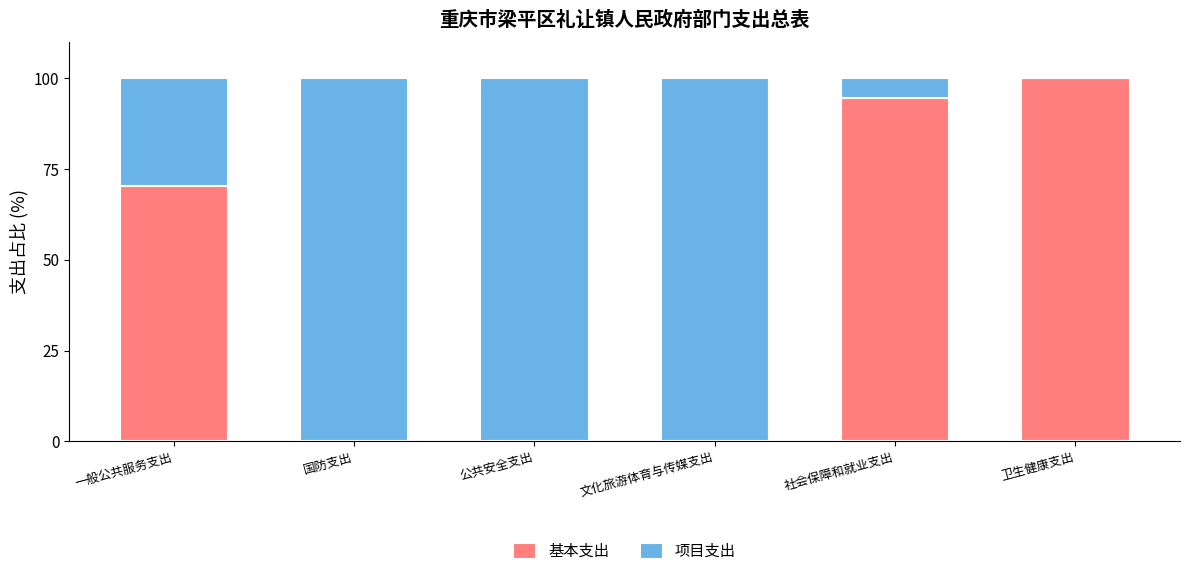

The 基本支出 series shows 166.3 at 社会保障和就业支出. True or false?

False